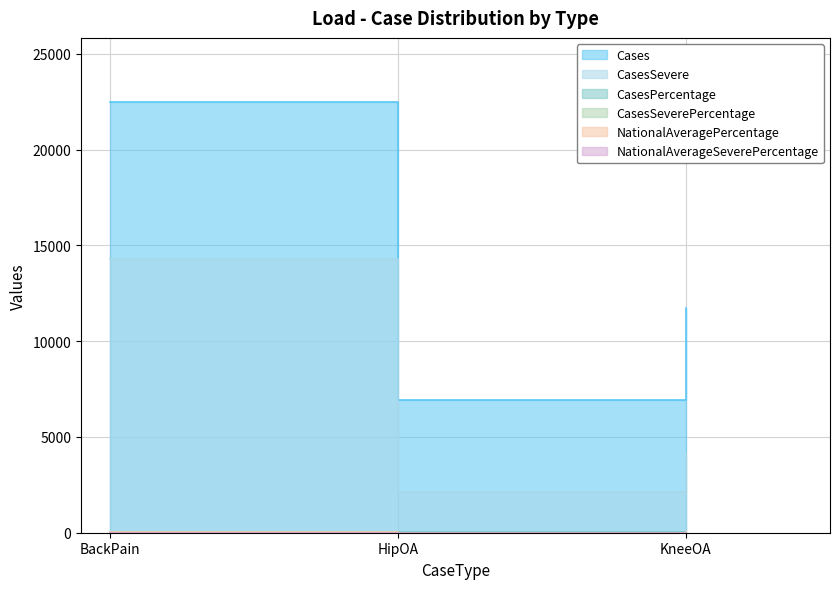

What is the sum of all CasesSeverePercentage values?

23.0